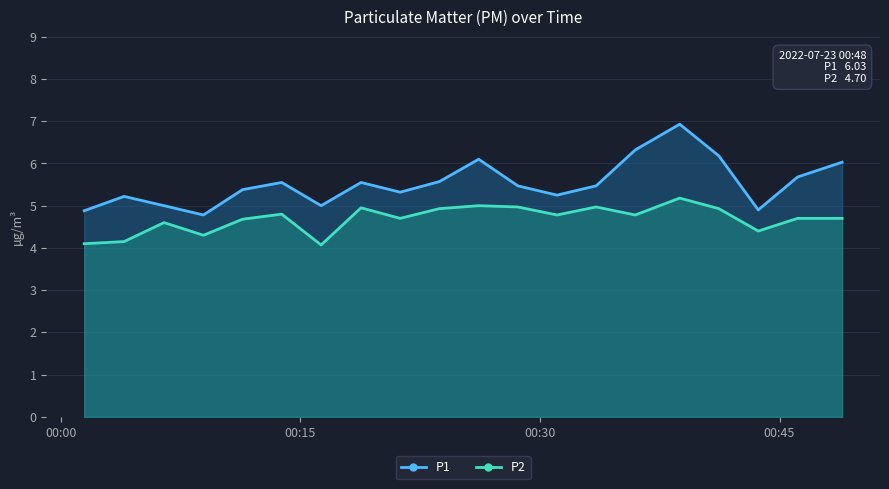

What is the average value of the P1 series?

5.5